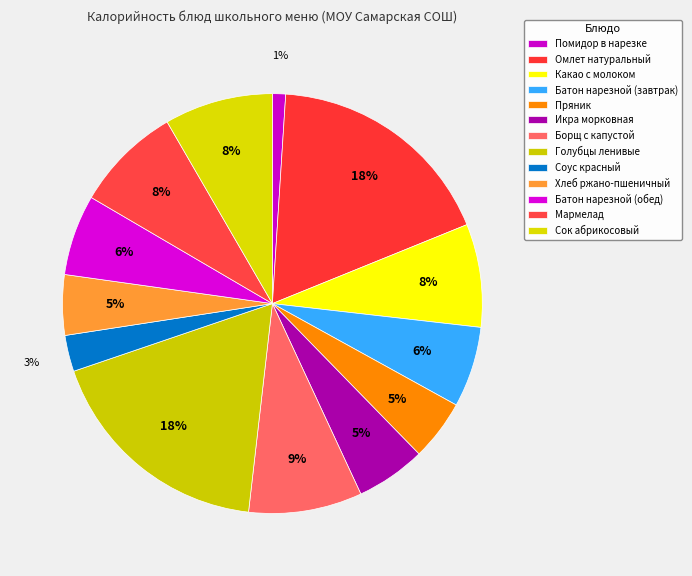

Which category has the biggest portion of the pie?

Голубцы ленивые